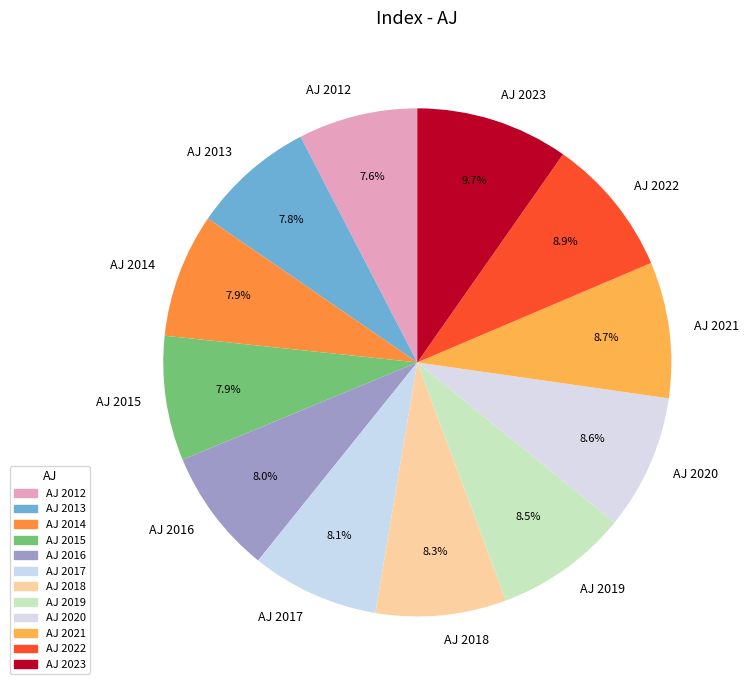

How many slices are in this pie chart?

12